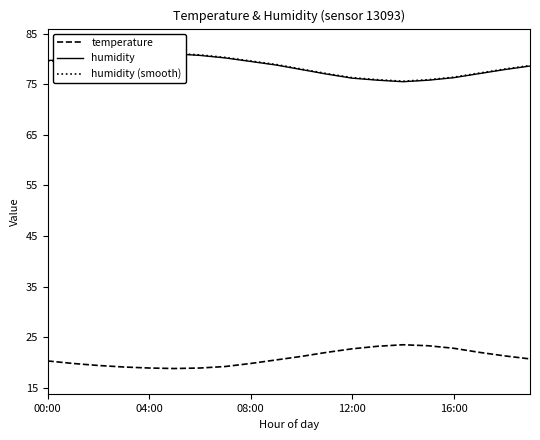

The temperature series shows 8.5 at 12:00. True or false?

False